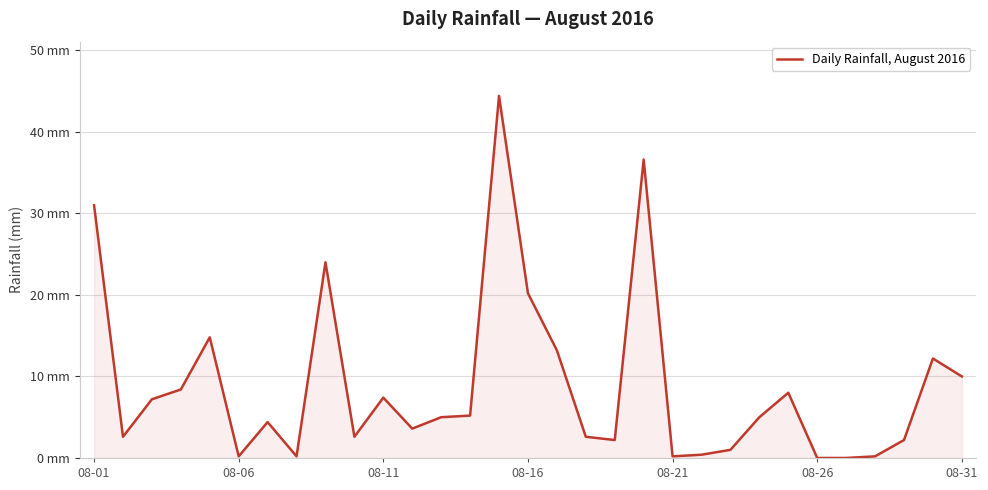

Is this an area chart (filled region under the line)?

Yes